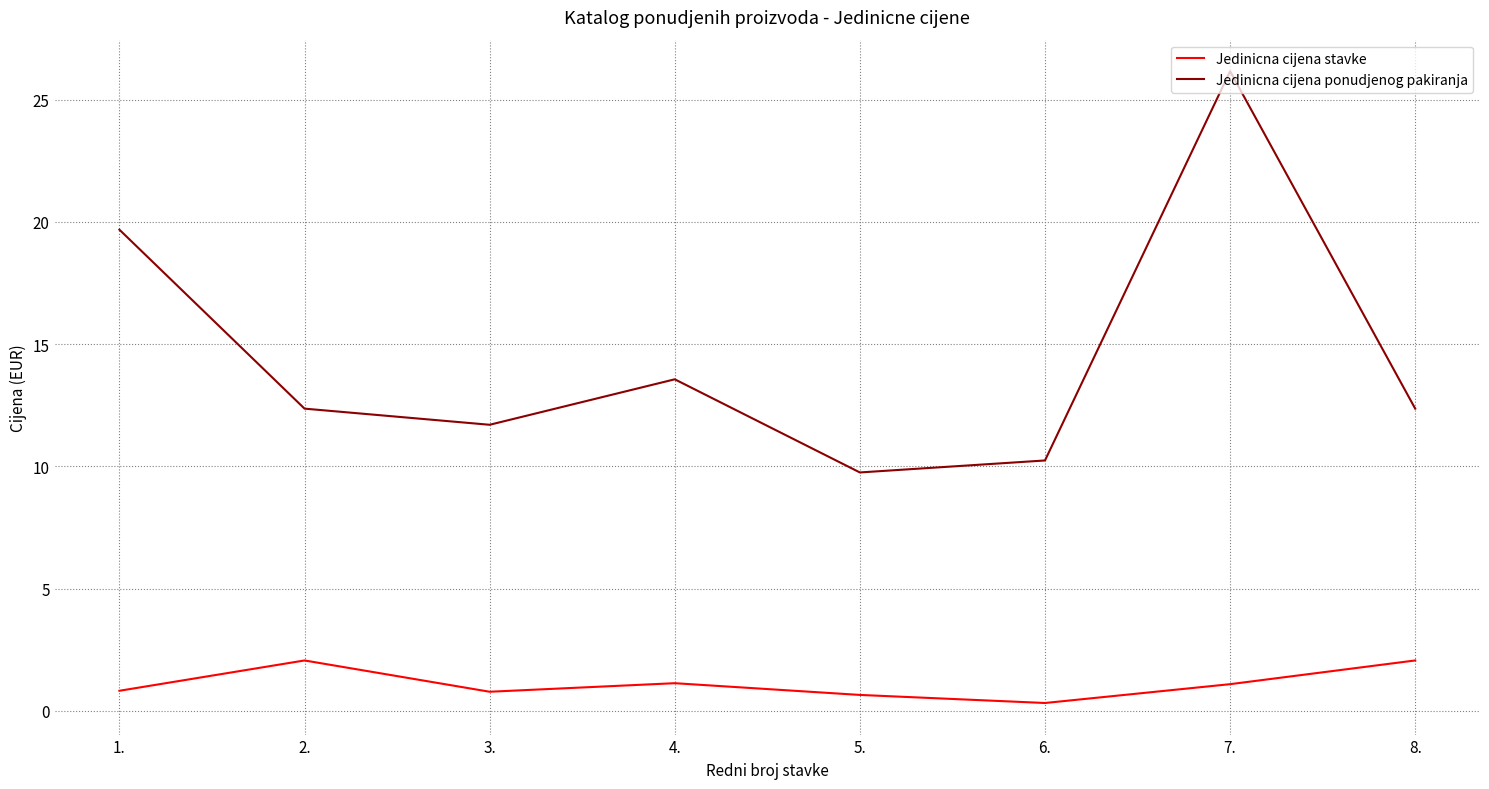

Is it true that Jedinicna cijena ponudjenog pakiranja equals 19.1 at 3.?

False